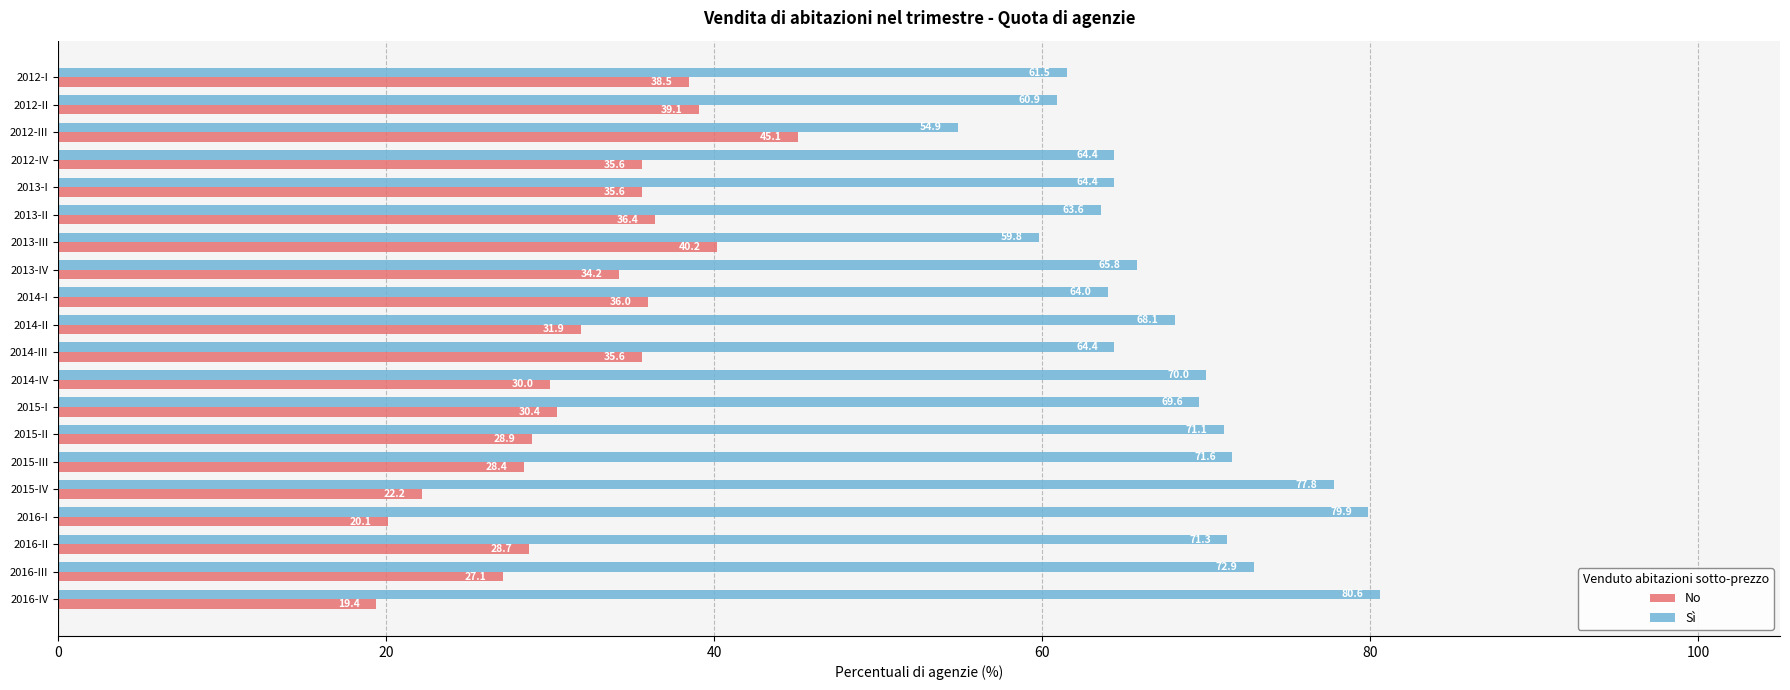

What is the difference between the maximum and second lowest values in the No series?

25.0